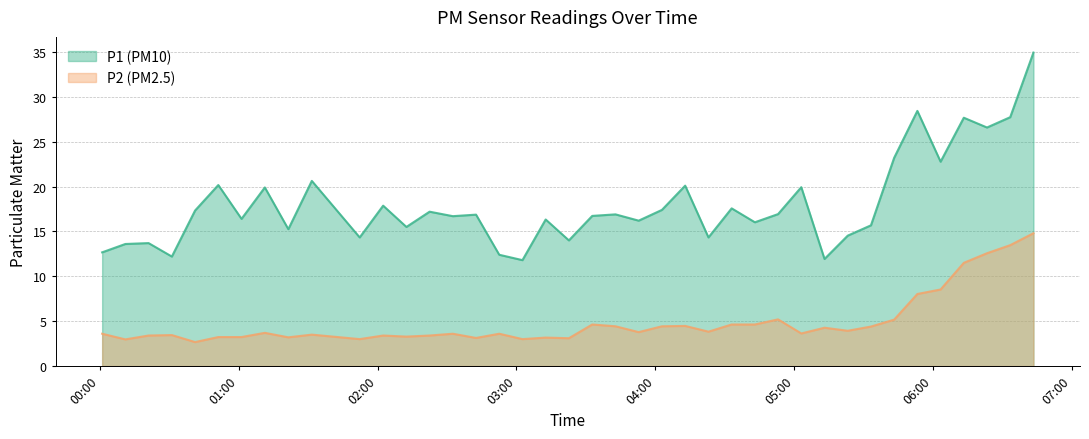

True or false: P1 and P2 intersect in this chart.

False